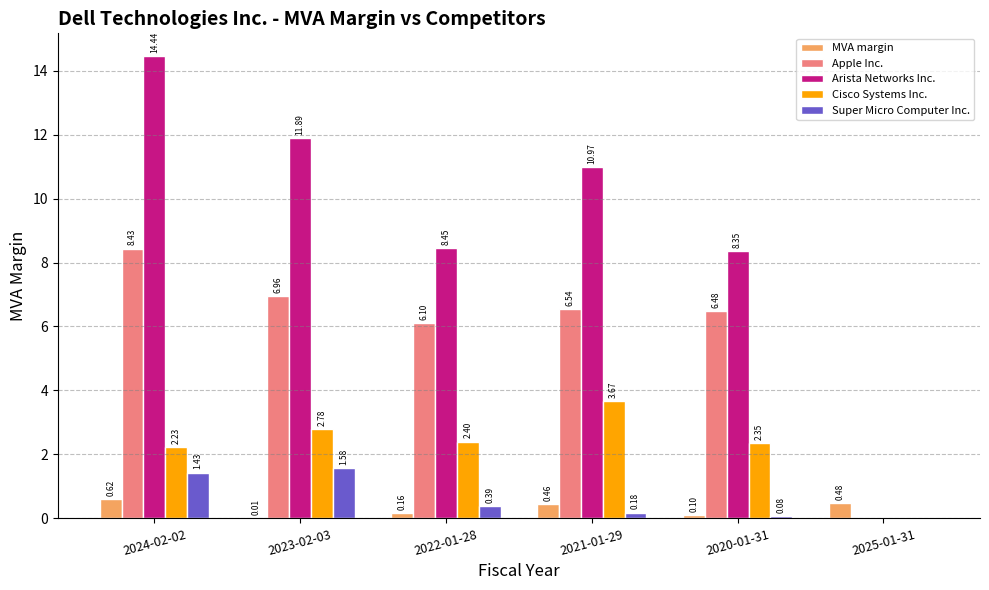

Does the chart contain stacked bars?

No